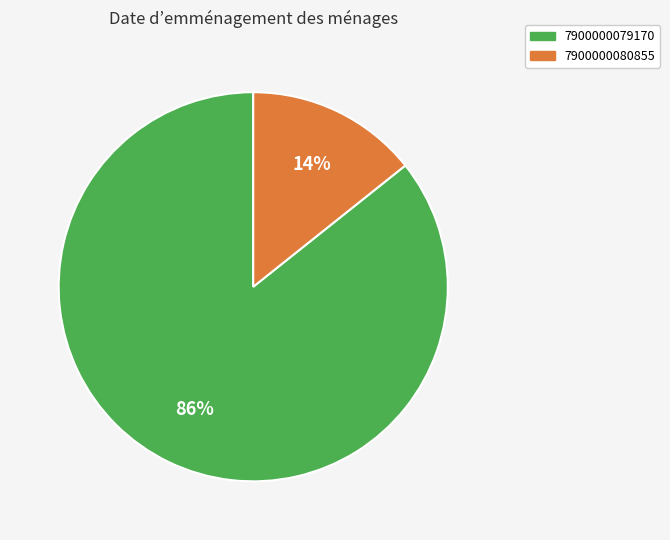

How many segments does this pie chart have?

2